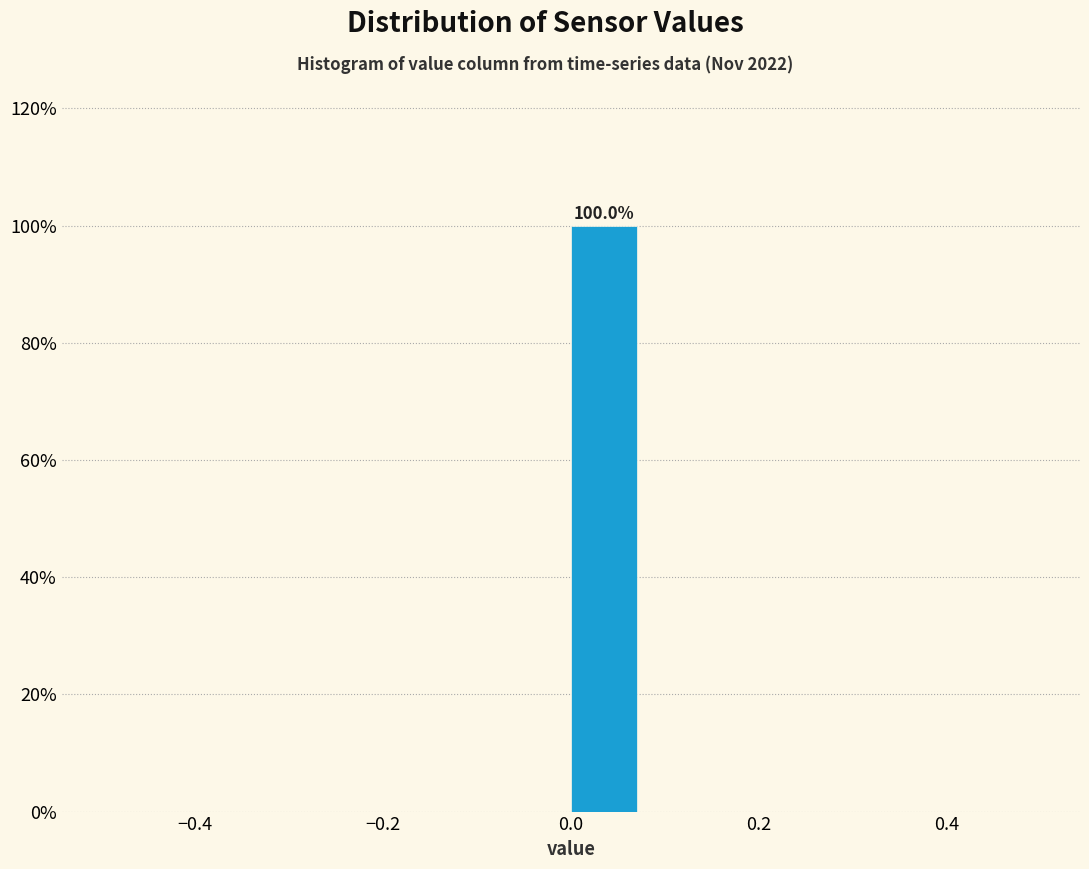

Which range on the x-axis has the tallest bar?

0.00 to 0.08